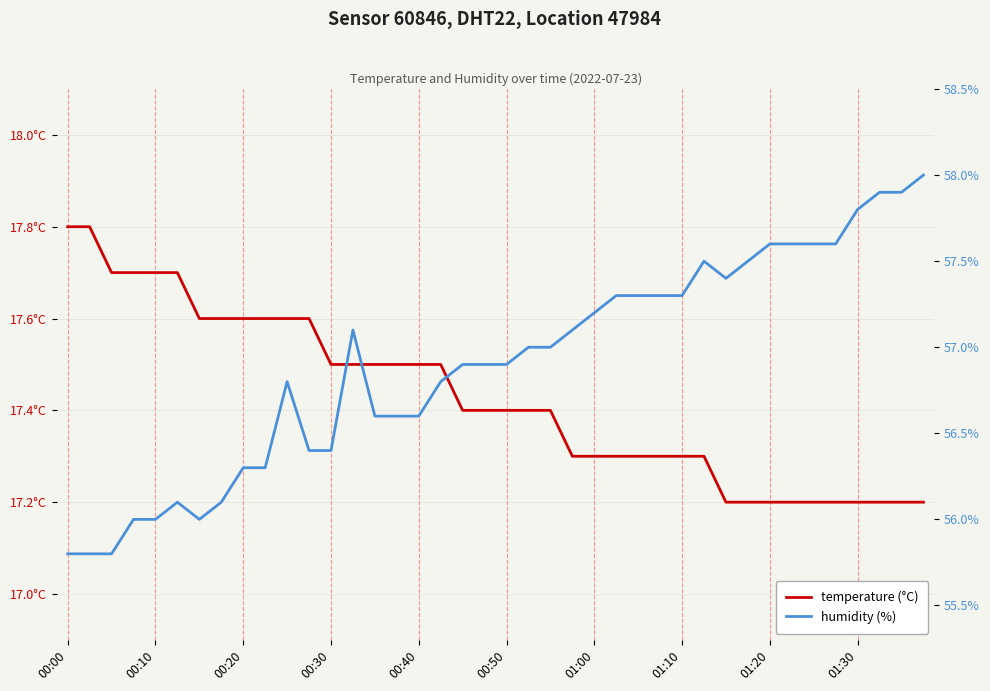

True or false: temperature (°C) has a value of 29.1 at 13.

False